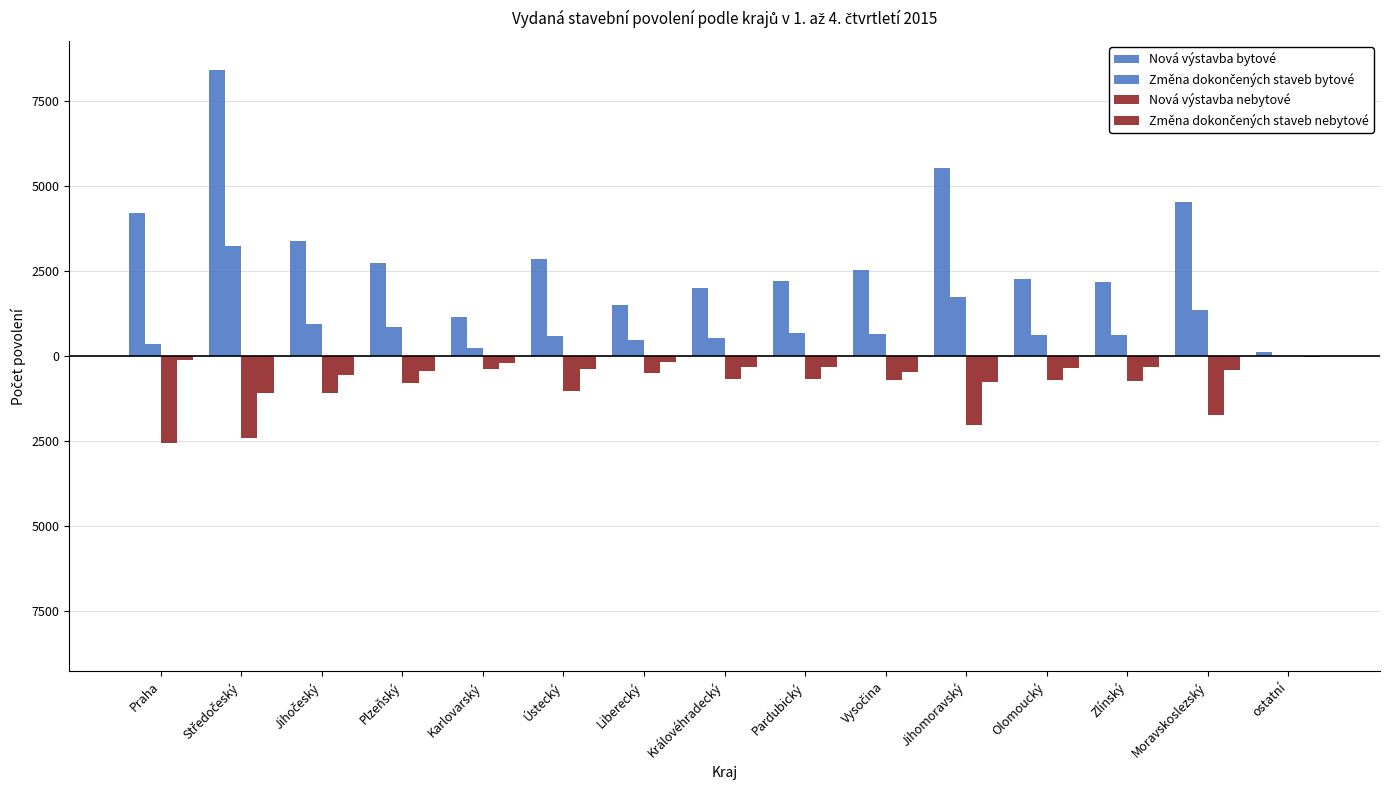

Does the chart contain stacked bars?

No